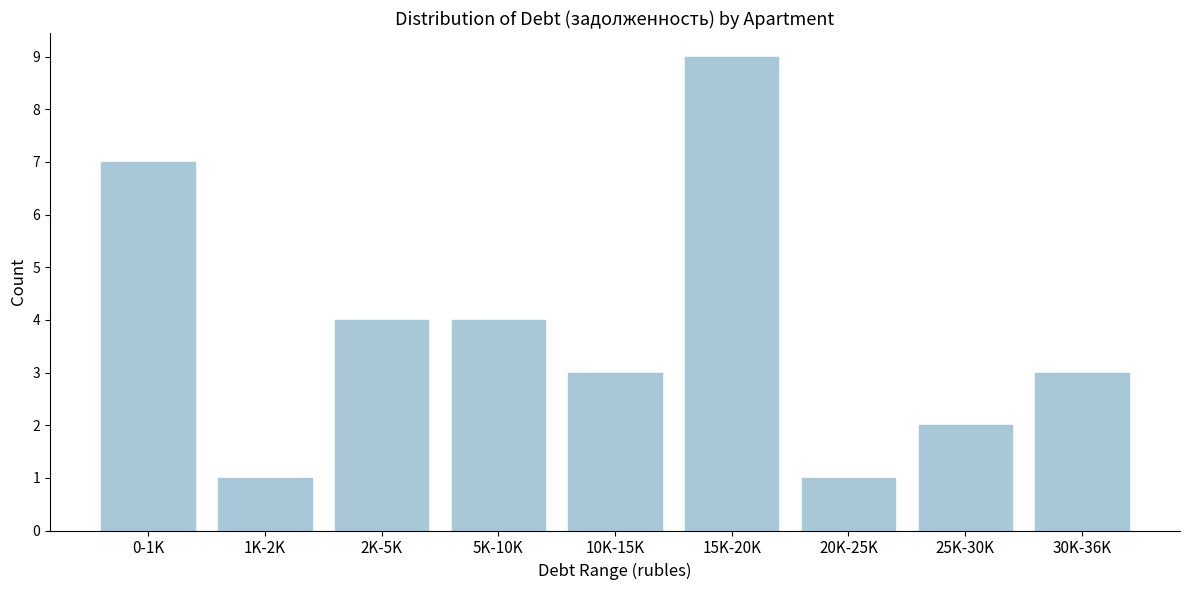

Reading left to right, transcribe all the data shown in this chart.

7	1	4	4	3	9	1	2	3